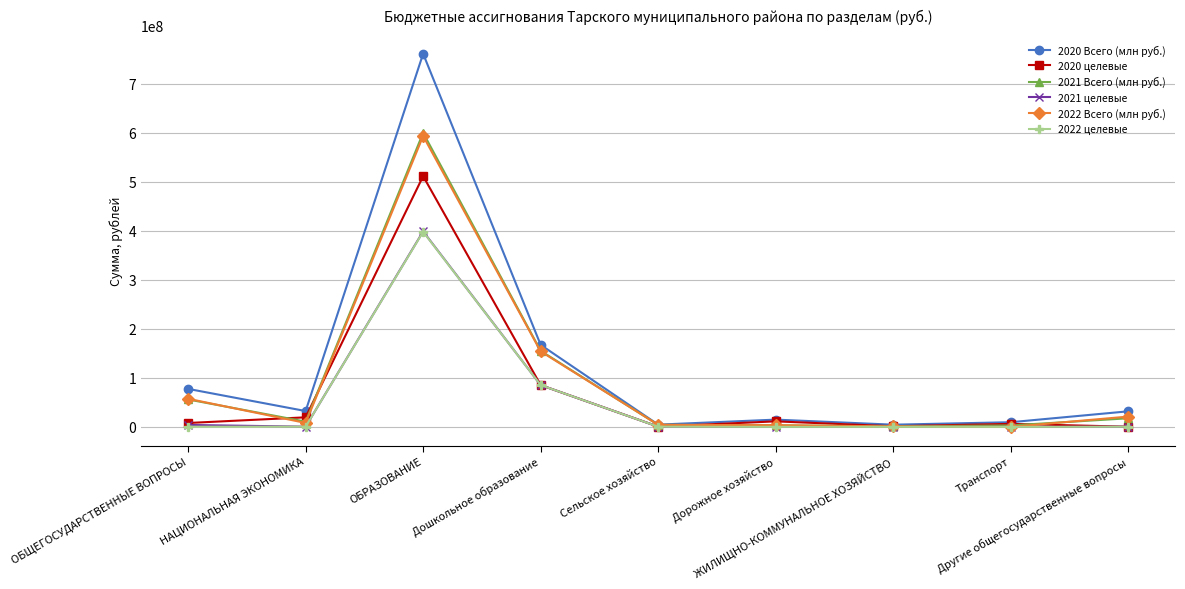

What is the label of the 4th point from the left?

Дошкольное образование